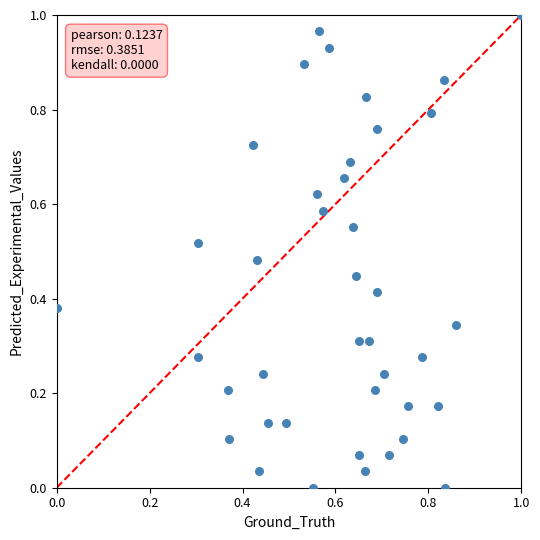

How many points are shown in the scatter plot?

40